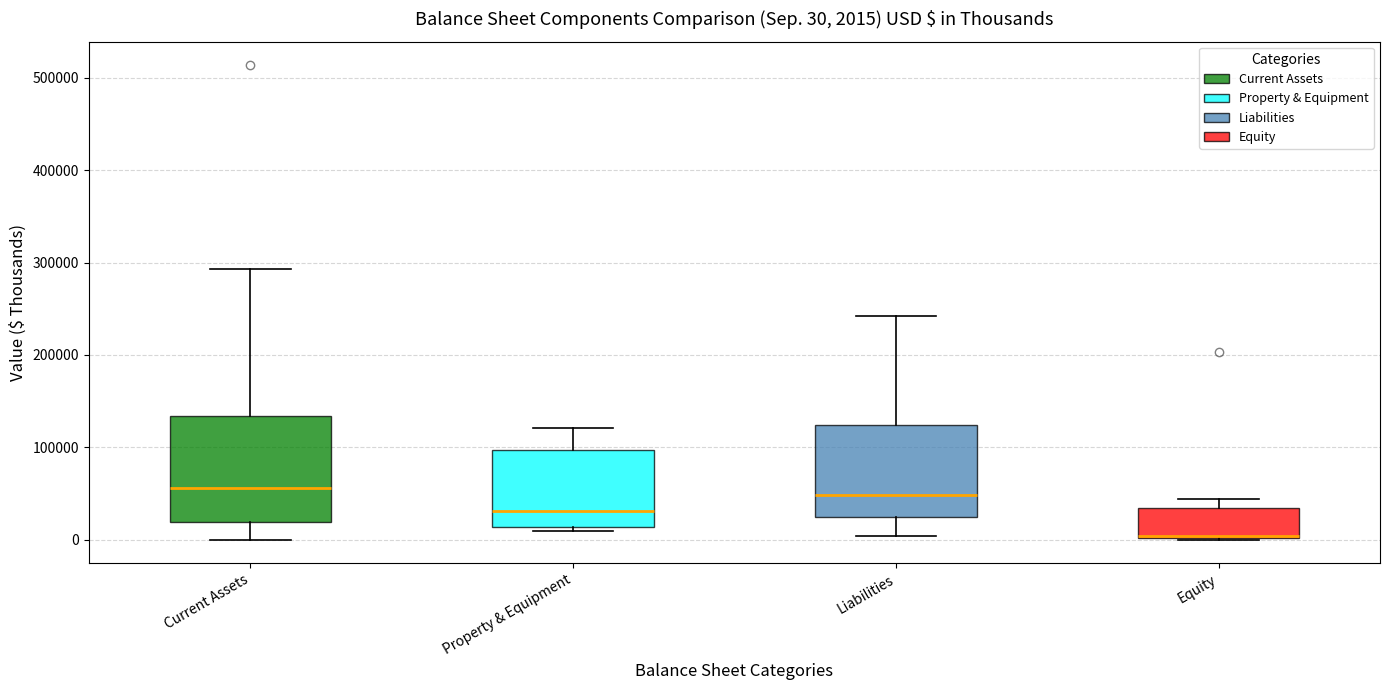

Comparing the boxes themselves (not the whiskers), which one is the tallest?

Current Assets